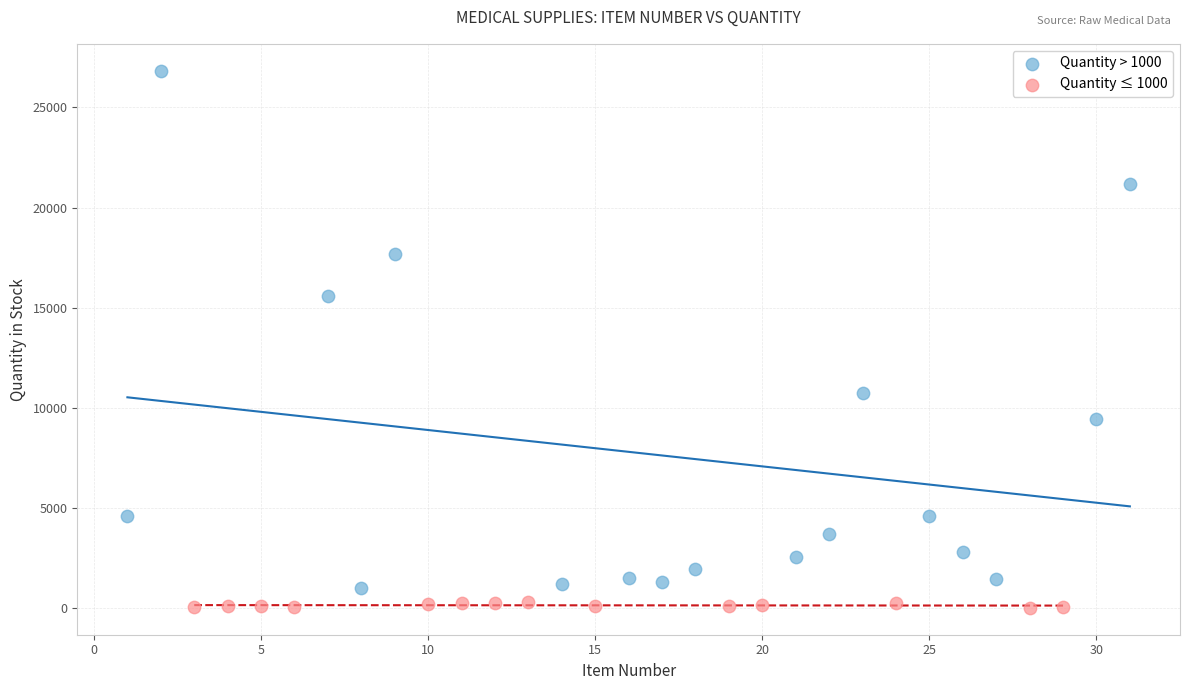

Which series reaches the maximum Y coordinate?

Quantity > 1000